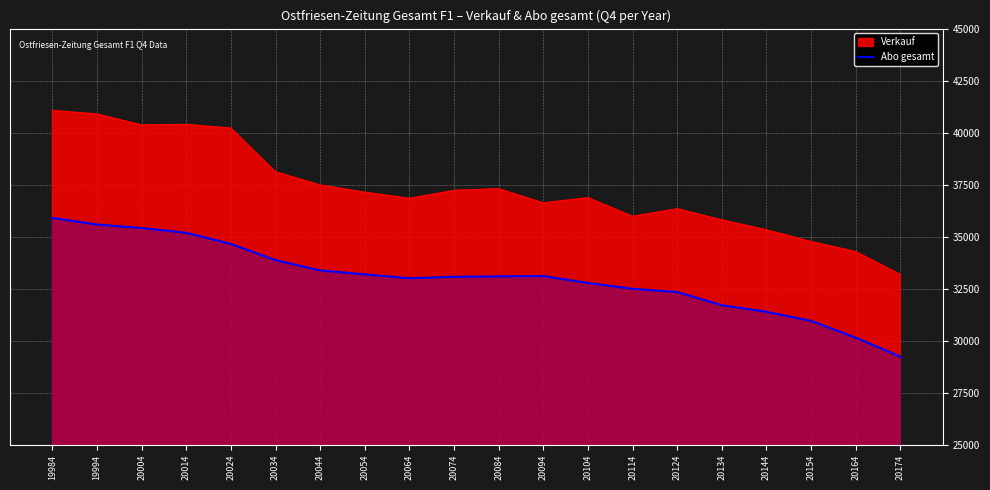

What is the highest value of the Abo gesamt series?

35903